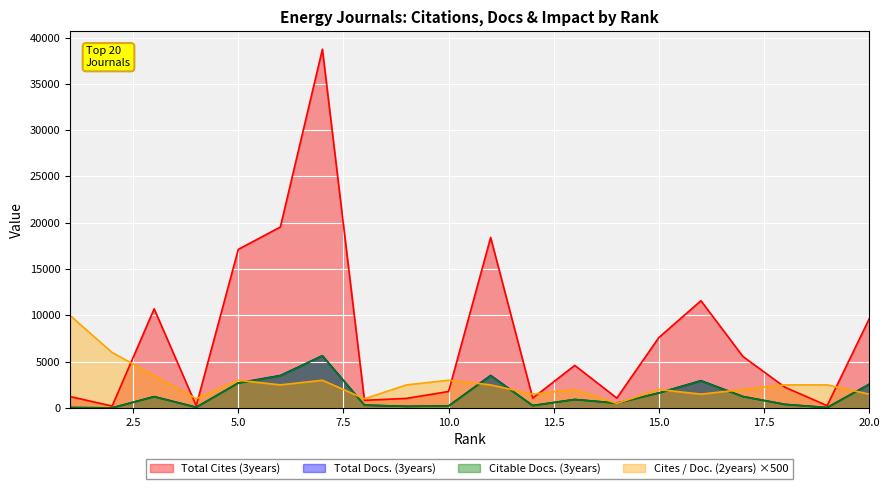

At which category does Cites / Doc. (2years) reach its first local valley?

4